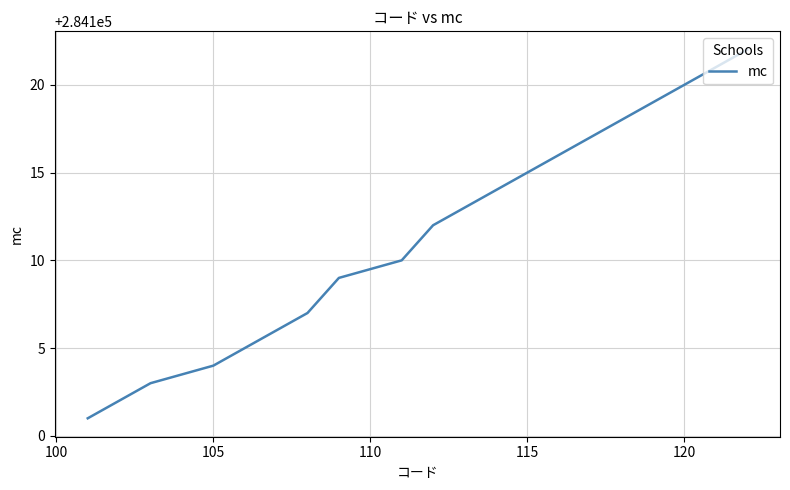

Reading left to right, what are all the values shown in this chart?

284101	284102	284103	284104	284105	284106	284107	284109	284110	284112	284113	284114	284115	284116	284117	284118	284119	284120	284121	284122